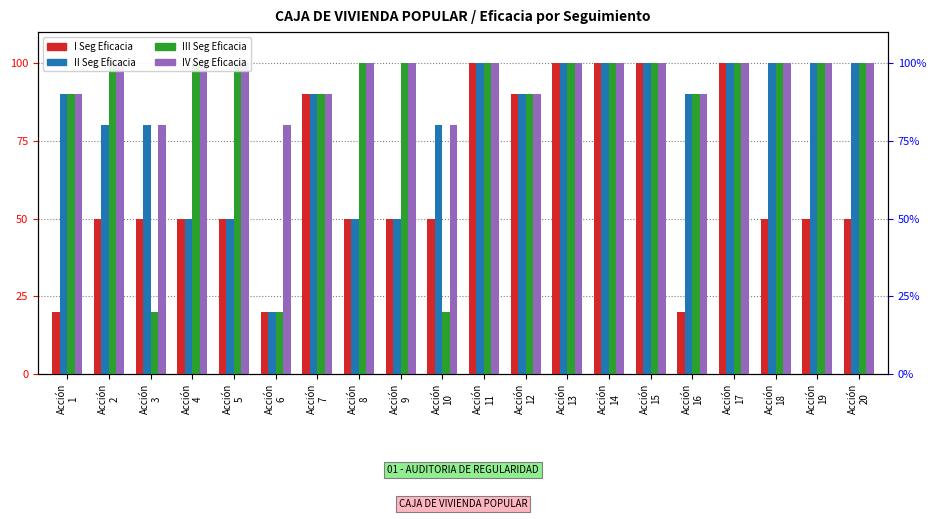

Which has a higher value, Acción
2 or Acción
19?

Acción
2